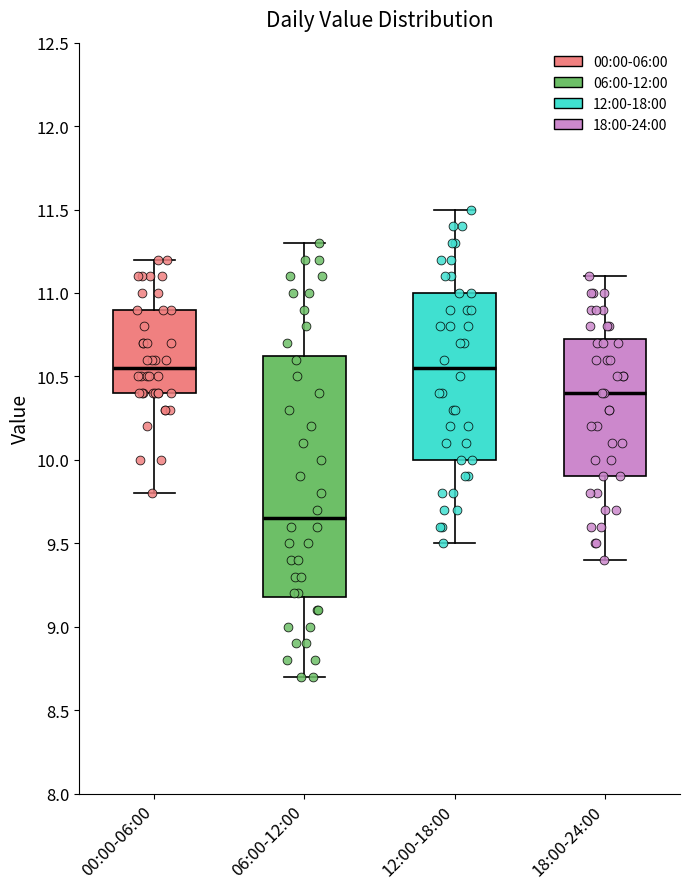

Reading left to right, transcribe this box plot: for each box, give where its median line is, the range the box spans, and where its two whiskers end, as read against the y-axis. The values are not printed on the chart, so give them approximately, as read against the axis.

00:00-06:00: median 10.55, box 10.40 to 10.90, whiskers 9.80 to 11.20
06:00-12:00: median 9.65, box 9.20 to 10.65, whiskers 8.70 to 11.30
12:00-18:00: median 10.55, box 10.00 to 11.00, whiskers 9.50 to 11.50
18:00-24:00: median 10.40, box 9.90 to 10.75, whiskers 9.40 to 11.10